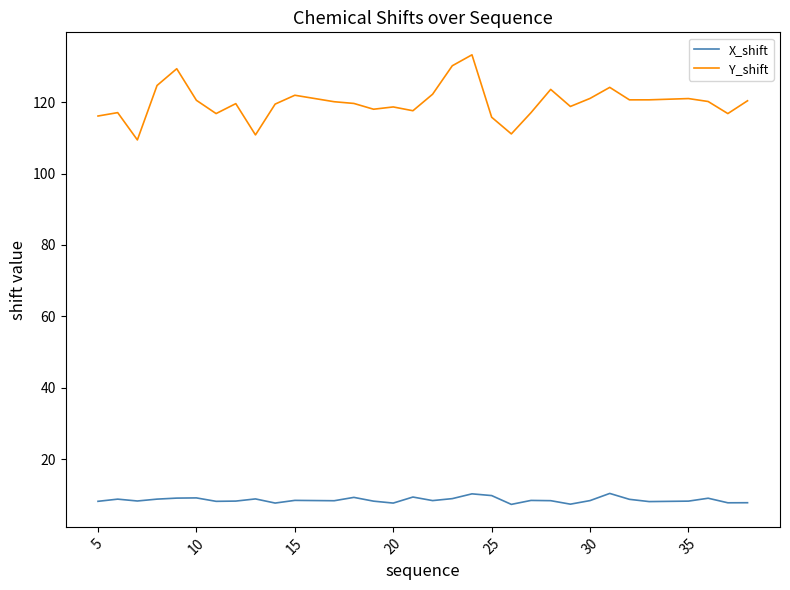

Rank the series by their maximum value, from lowest to highest.

X_shift, Y_shift